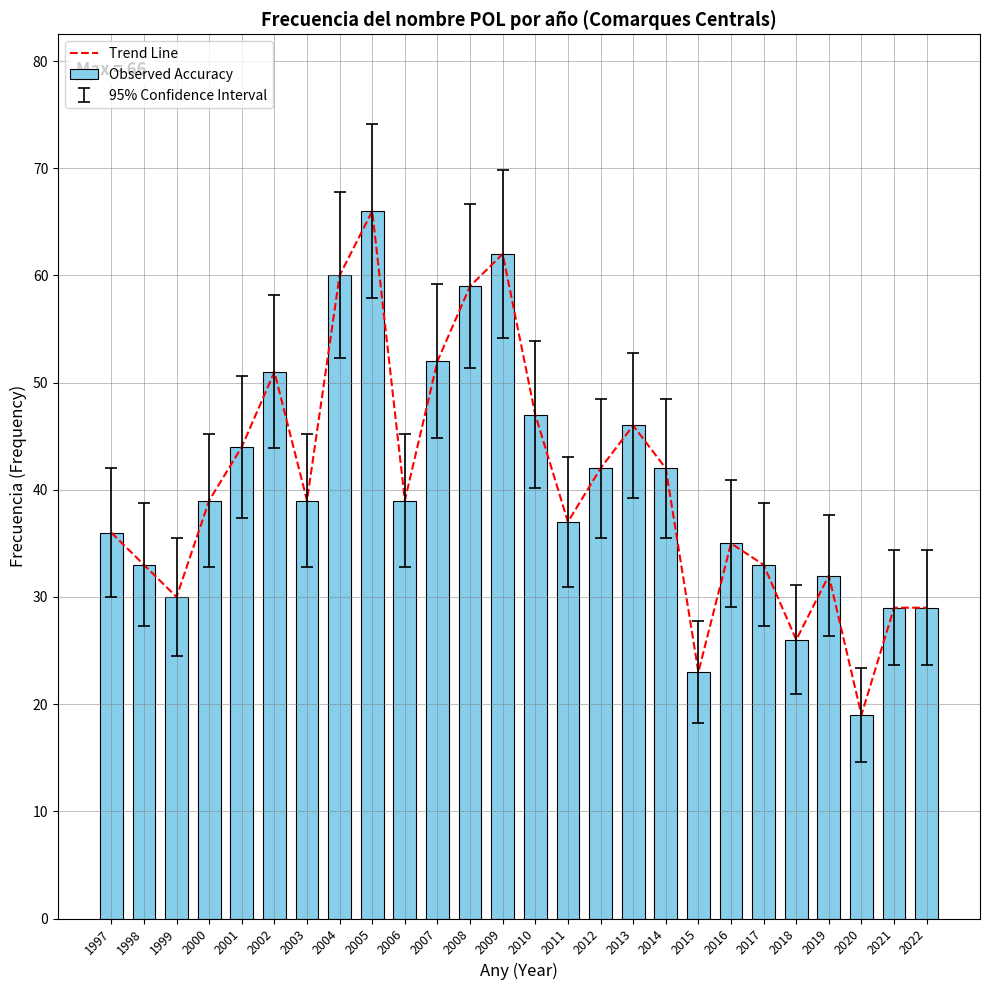

What is the sum of the Trend Line values at 1997 and 1998?

69